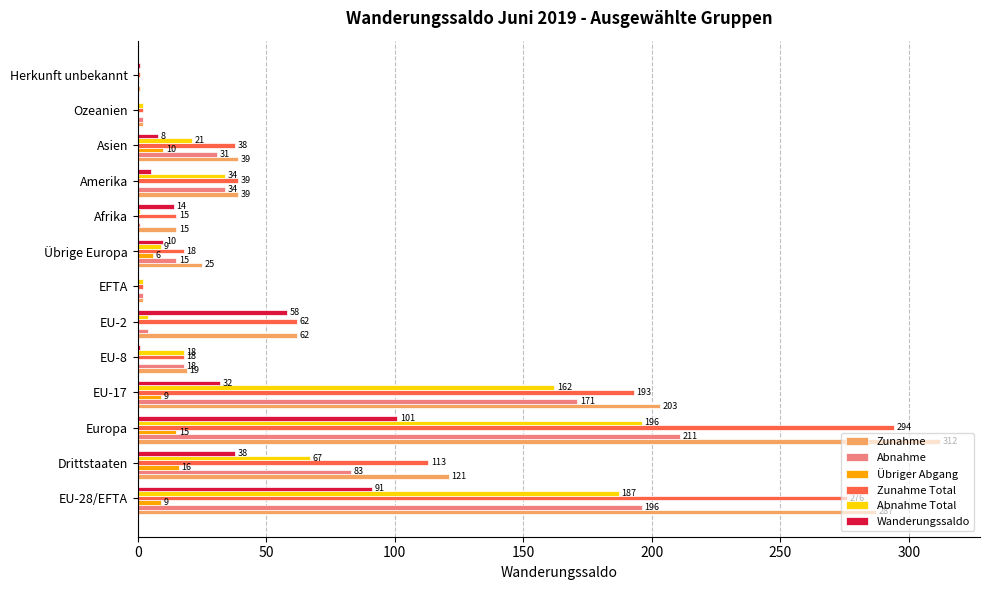

At which category is the sum across all series the highest?

Europa